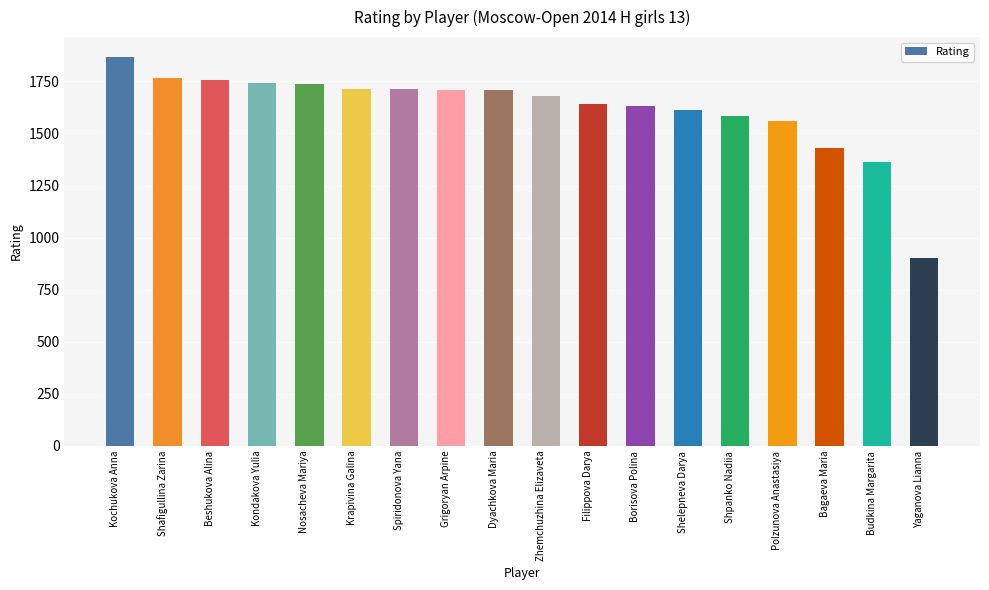

True or false: the data shows 2605 at Spiridonova Yana.

False